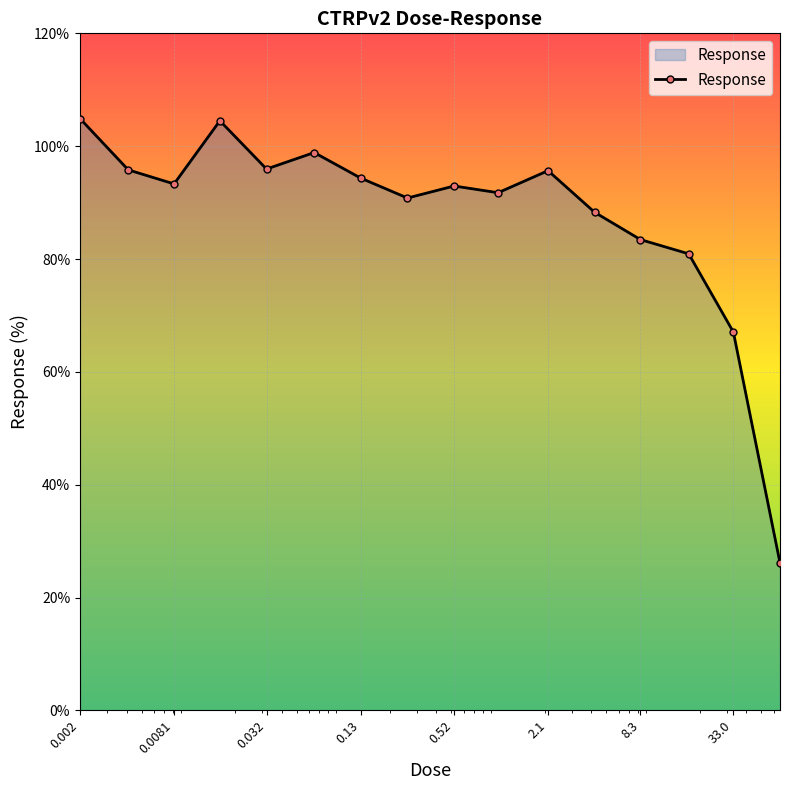

What is the value of the 14th point from the left?

80.9